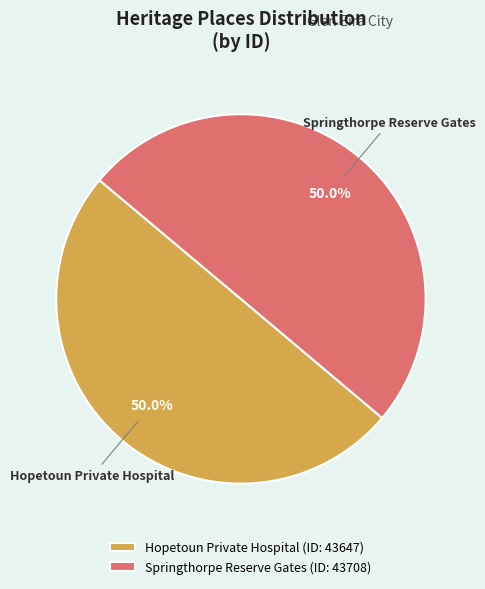

How much of the chart is everything except Hopetoun Private Hospital (ID: 43647)?

50.0%